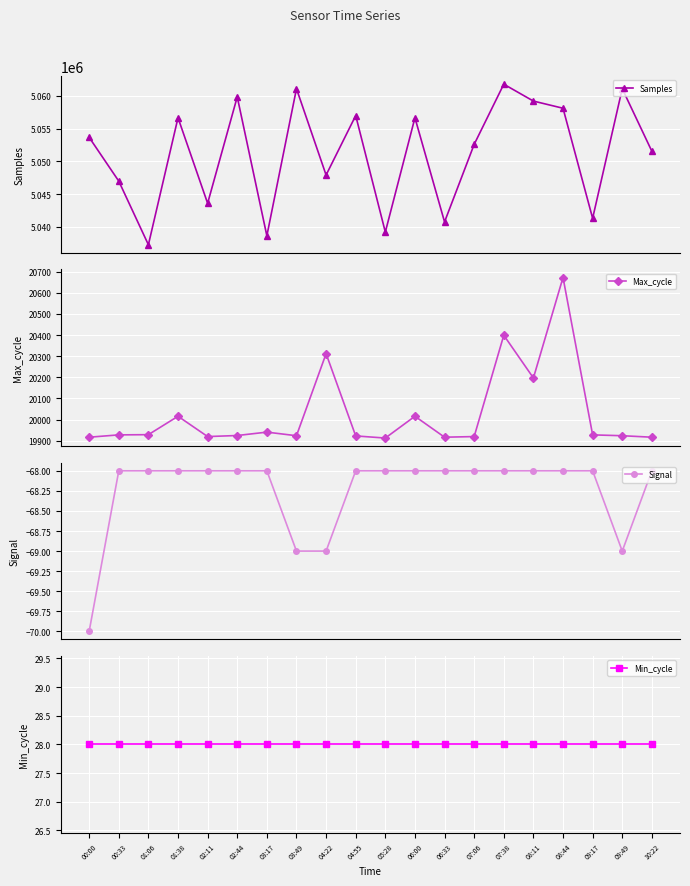

What is the maximum value shown in the chart?

5061753